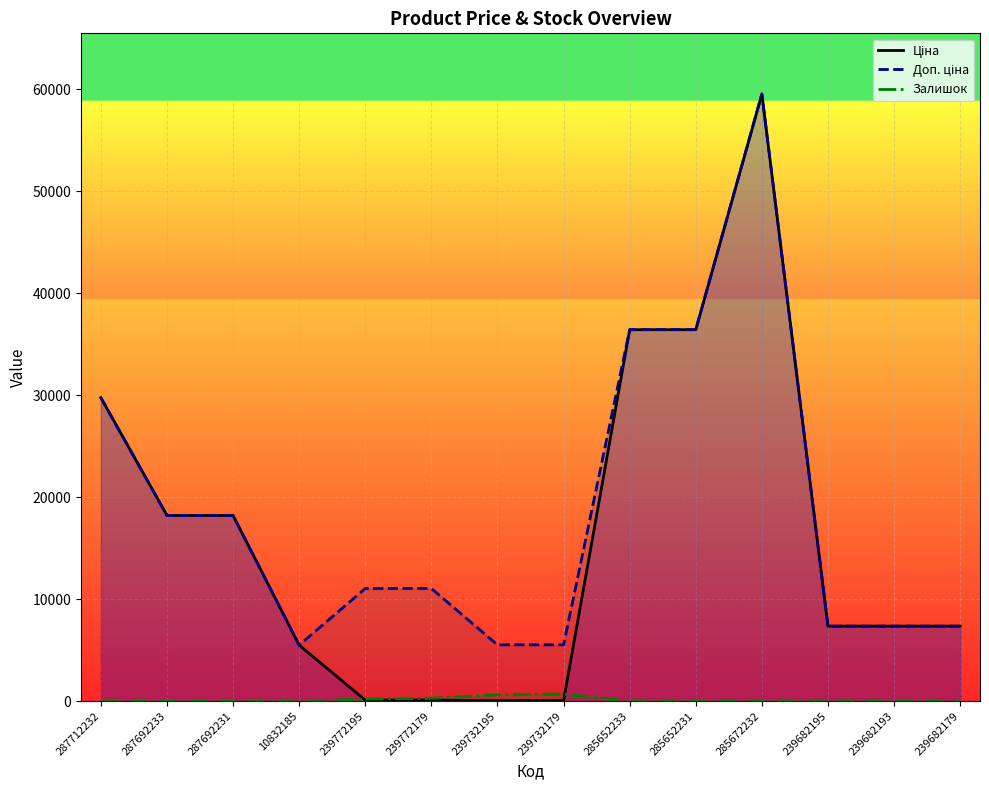

List the series in order of their peak value, highest first.

Ціна, Доп. ціна, Залишок